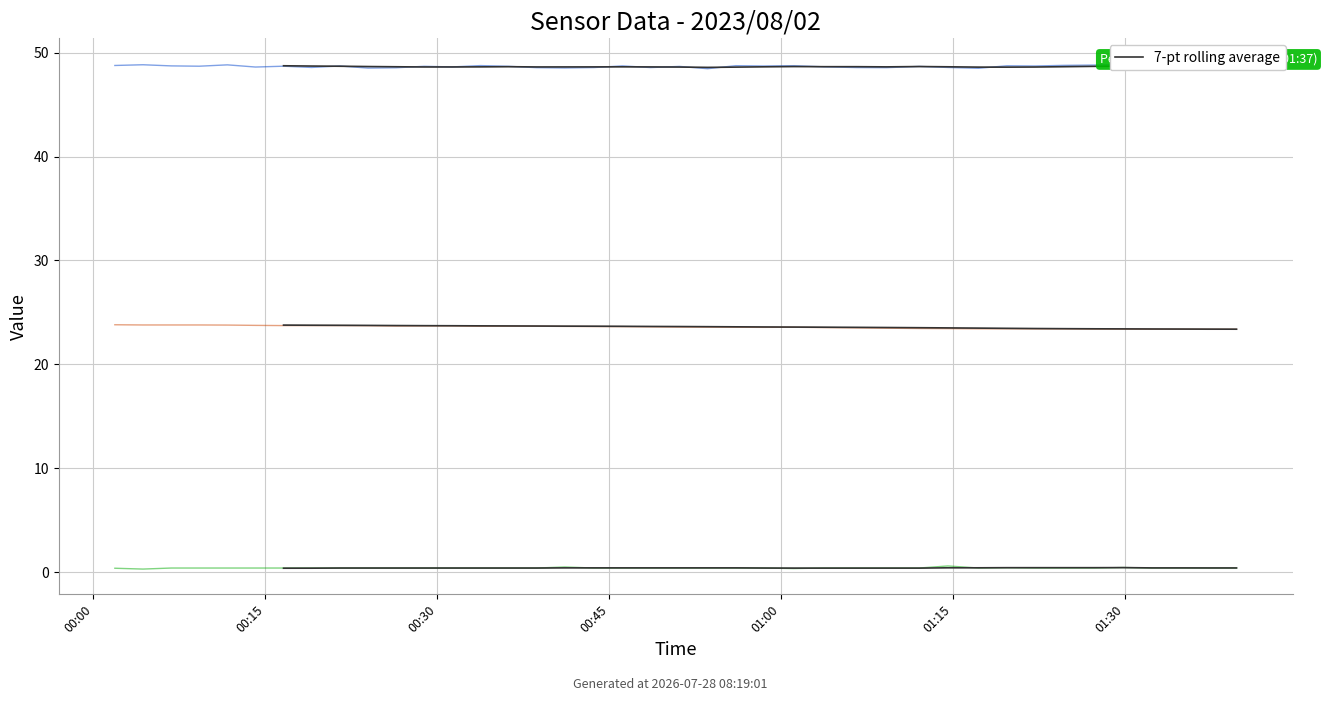

List the series in order of their overall mean, highest first.

BME280_humidity, BME280_temperature, SDS_P1